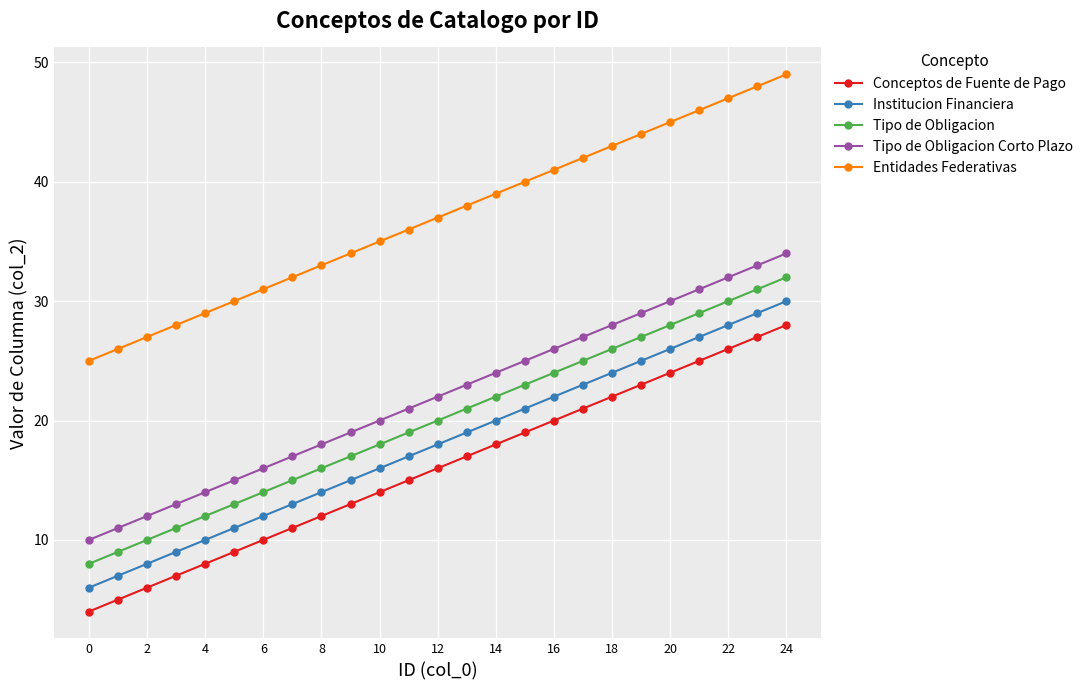

True or false: Tipo de Obligacion Corto Plazo and Institucion Financiera intersect in this chart.

False